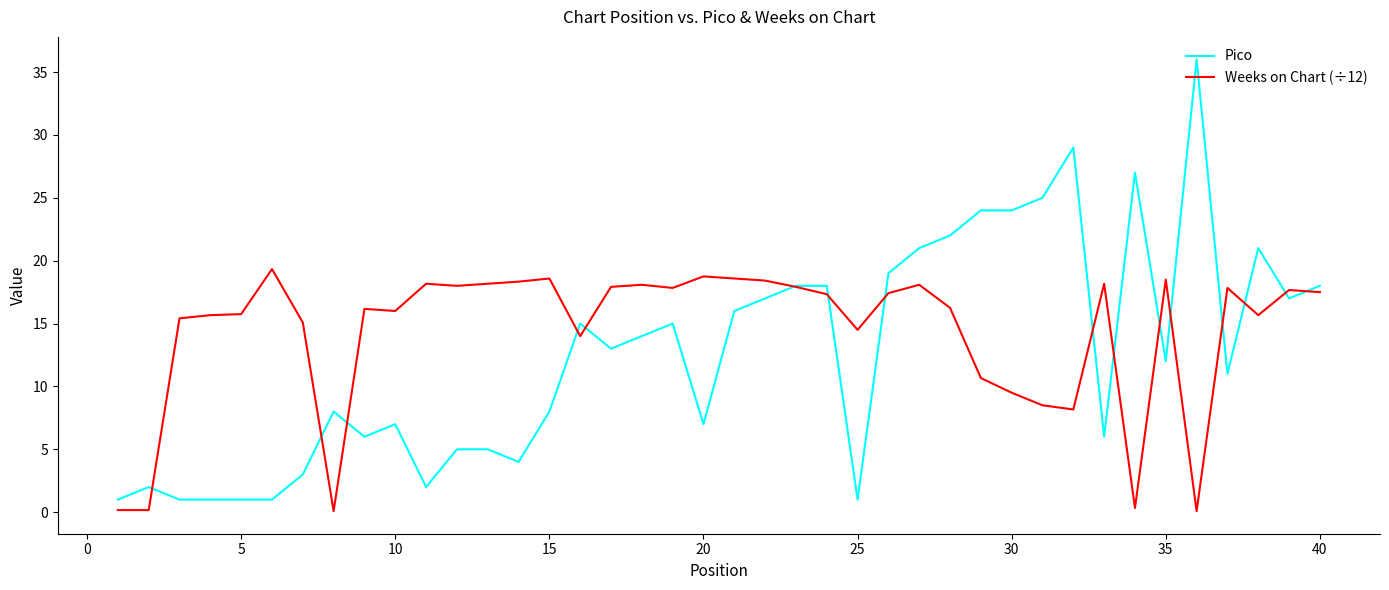

What is the average value of the Weeks on Chart (÷12) series?

14.3